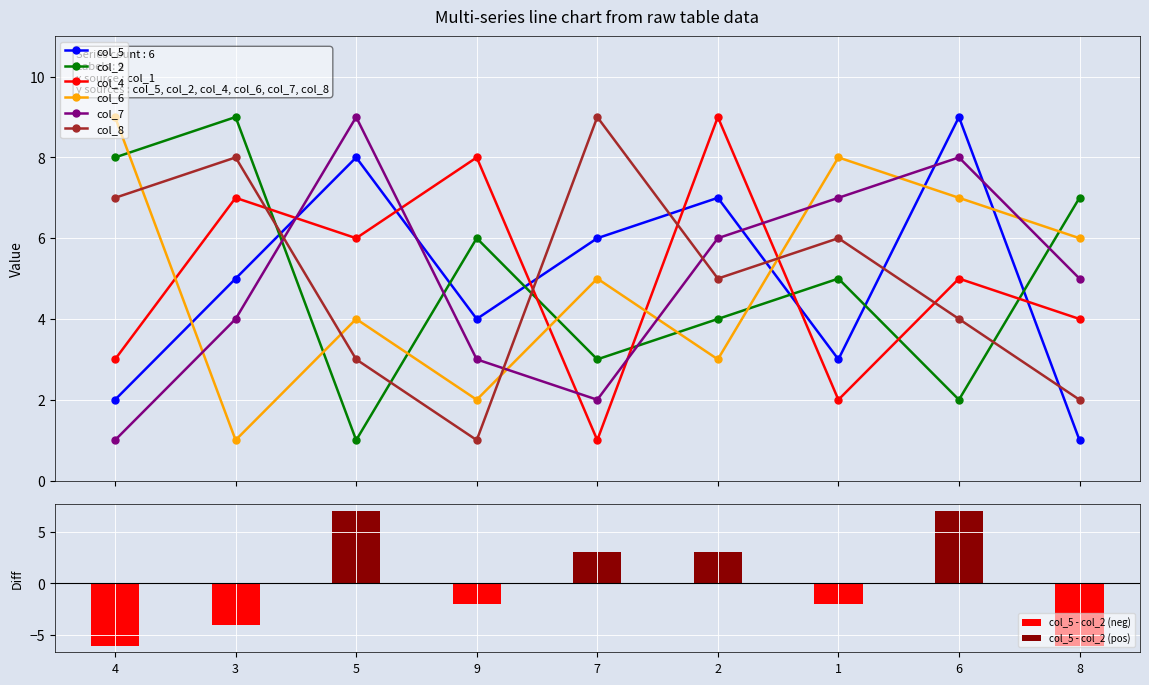

What are all the series names shown in the legend?

col_5, col_2, col_4, col_6, col_7, col_8